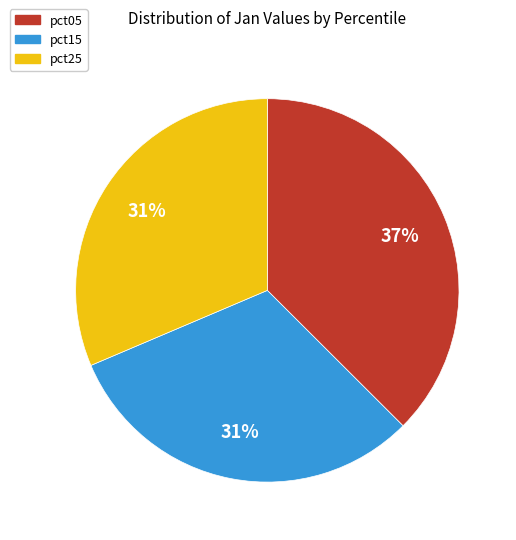

What is the largest slice in the pie chart?

pct05